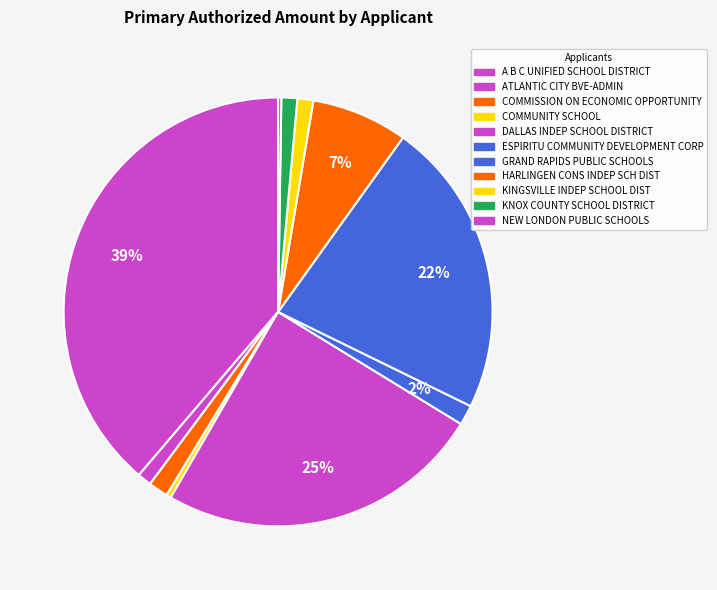

How many segments does this pie chart have?

11